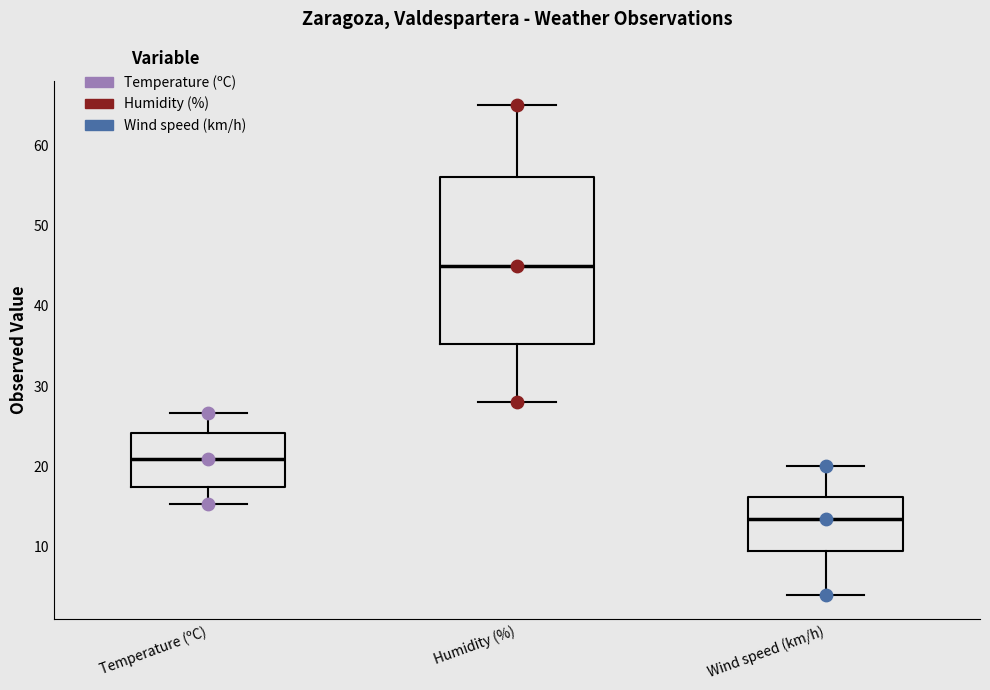

Reading left to right, read every box against the y-axis: the position of its median line, the range the box covers, and the ends of its whiskers. The values are not printed on the chart, so give them approximately, as read against the axis.

Temperature (ºC): median 21, box 17 to 24, whiskers 15 to 27
Humidity (%): median 45, box 35 to 56, whiskers 28 to 65
Wind speed (km/h): median 14, box 10 to 16, whiskers 4 to 20